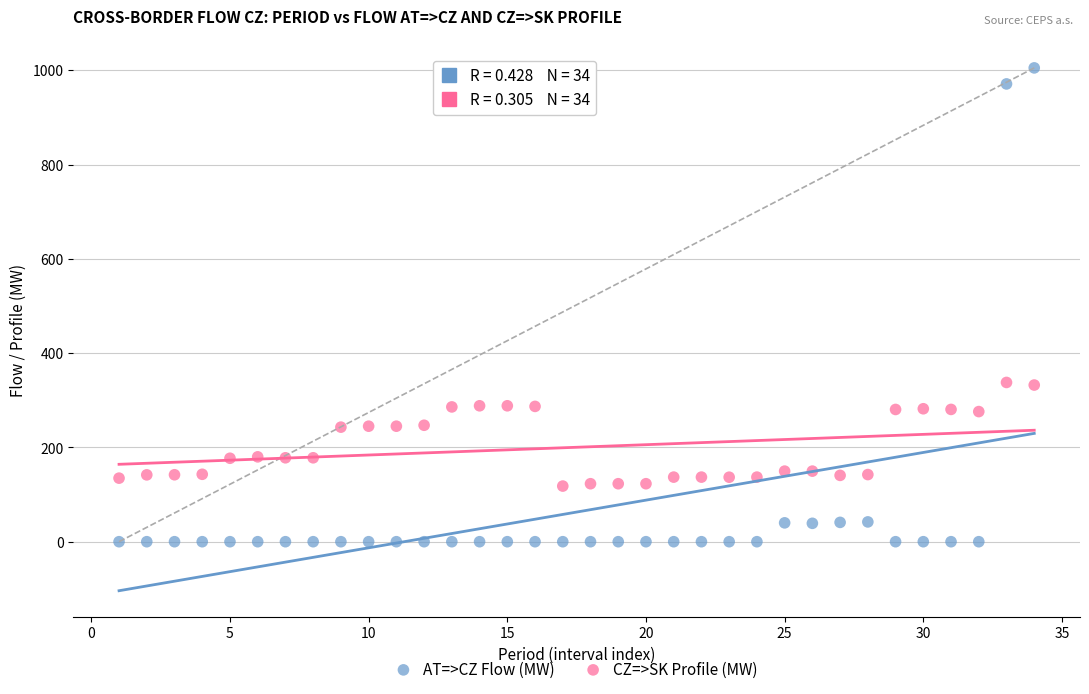

Which series reaches the minimum Y coordinate?

AT=>CZ Flow (MW)